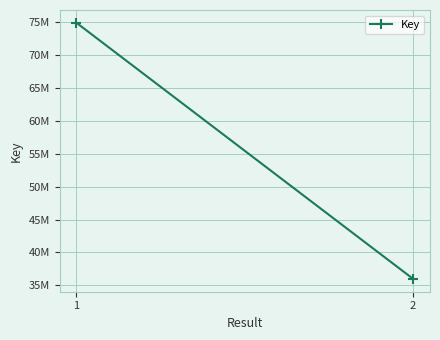

Rank the categories by value from lowest to highest.

2, 1